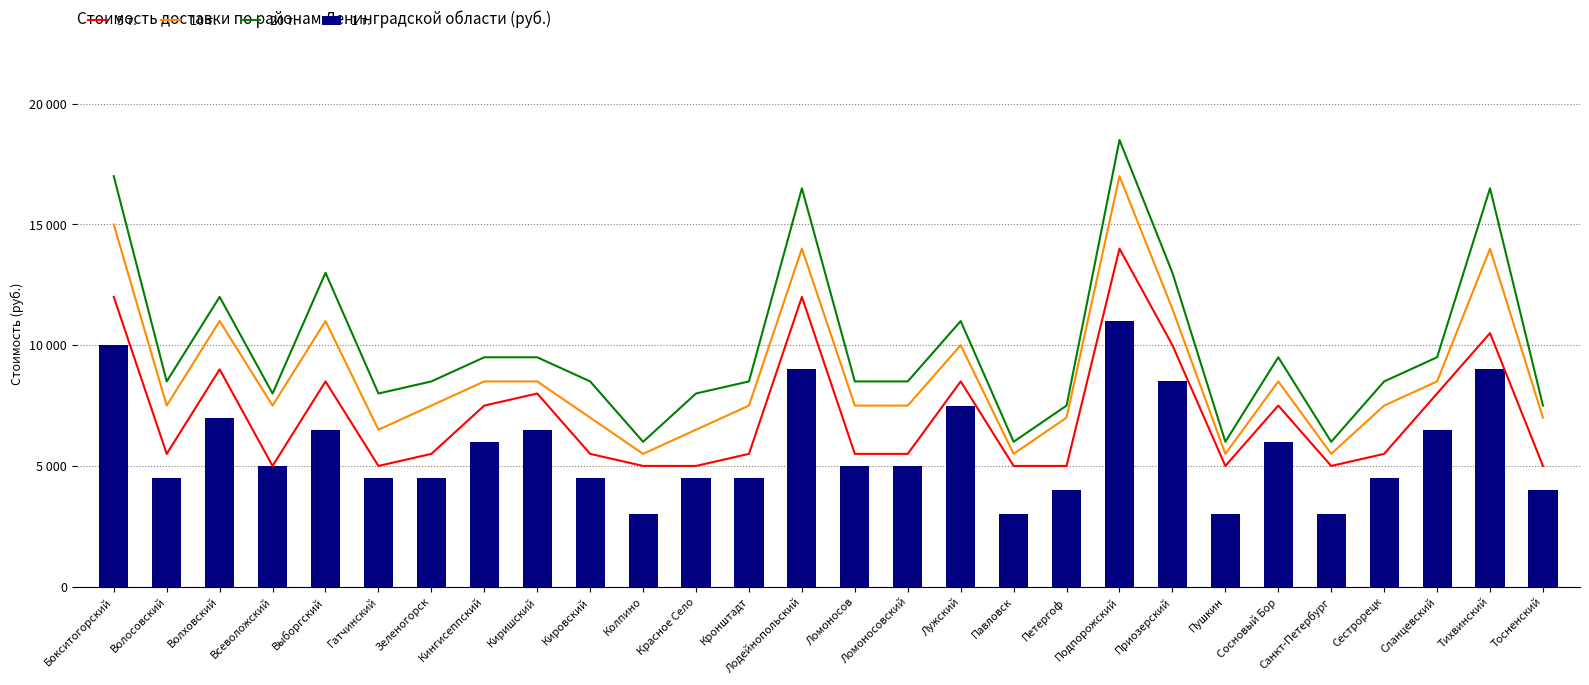

Reading left to right, extract all data points from this chart.

5 т.: Бокситогорский=12000	Волосовский=5500	Волховский=9000	Всеволожский=5000	Выборгский=8500	Гатчинский=5000	Зеленогорск=5500	Кингисеппский=7500	Киришский=8000	Кировский=5500	Колпино=5000	Красное Село=5000	Кронштадт=5500	Лодейнопольский=12000	Ломоносов=5500	Ломоносовский=5500	Лужский=8500	Павловск=5000	Петергоф=5000	Подпорожский=14000	Приозерский=10000	Пушкин=5000	Сосновый Бор=7500	Санкт-Петербург=5000	Сестрорецк=5500	Сланцевский=8000	Тихвинский=10500	Тосненский=5000
10 т.: Бокситогорский=15000	Волосовский=7500	Волховский=11000	Всеволожский=7500	Выборгский=11000	Гатчинский=6500	Зеленогорск=7500	Кингисеппский=8500	Киришский=8500	Кировский=7000	Колпино=5500	Красное Село=6500	Кронштадт=7500	Лодейнопольский=14000	Ломоносов=7500	Ломоносовский=7500	Лужский=10000	Павловск=5500	Петергоф=7000	Подпорожский=17000	Приозерский=11500	Пушкин=5500	Сосновый Бор=8500	Санкт-Петербург=5500	Сестрорецк=7500	Сланцевский=8500	Тихвинский=14000	Тосненский=7000
20 т.: Бокситогорский=17000	Волосовский=8500	Волховский=12000	Всеволожский=8000	Выборгский=13000	Гатчинский=8000	Зеленогорск=8500	Кингисеппский=9500	Киришский=9500	Кировский=8500	Колпино=6000	Красное Село=8000	Кронштадт=8500	Лодейнопольский=16500	Ломоносов=8500	Ломоносовский=8500	Лужский=11000	Павловск=6000	Петергоф=7500	Подпорожский=18500	Приозерский=13000	Пушкин=6000	Сосновый Бор=9500	Санкт-Петербург=6000	Сестрорецк=8500	Сланцевский=9500	Тихвинский=16500	Тосненский=7500
1 т.: Бокситогорский=10000	Волосовский=4500	Волховский=7000	Всеволожский=5000	Выборгский=6500	Гатчинский=4500	Зеленогорск=4500	Кингисеппский=6000	Киришский=6500	Кировский=4500	Колпино=3000	Красное Село=4500	Кронштадт=4500	Лодейнопольский=9000	Ломоносов=5000	Ломоносовский=5000	Лужский=7500	Павловск=3000	Петергоф=4000	Подпорожский=11000	Приозерский=8500	Пушкин=3000	Сосновый Бор=6000	Санкт-Петербург=3000	Сестрорецк=4500	Сланцевский=6500	Тихвинский=9000	Тосненский=4000